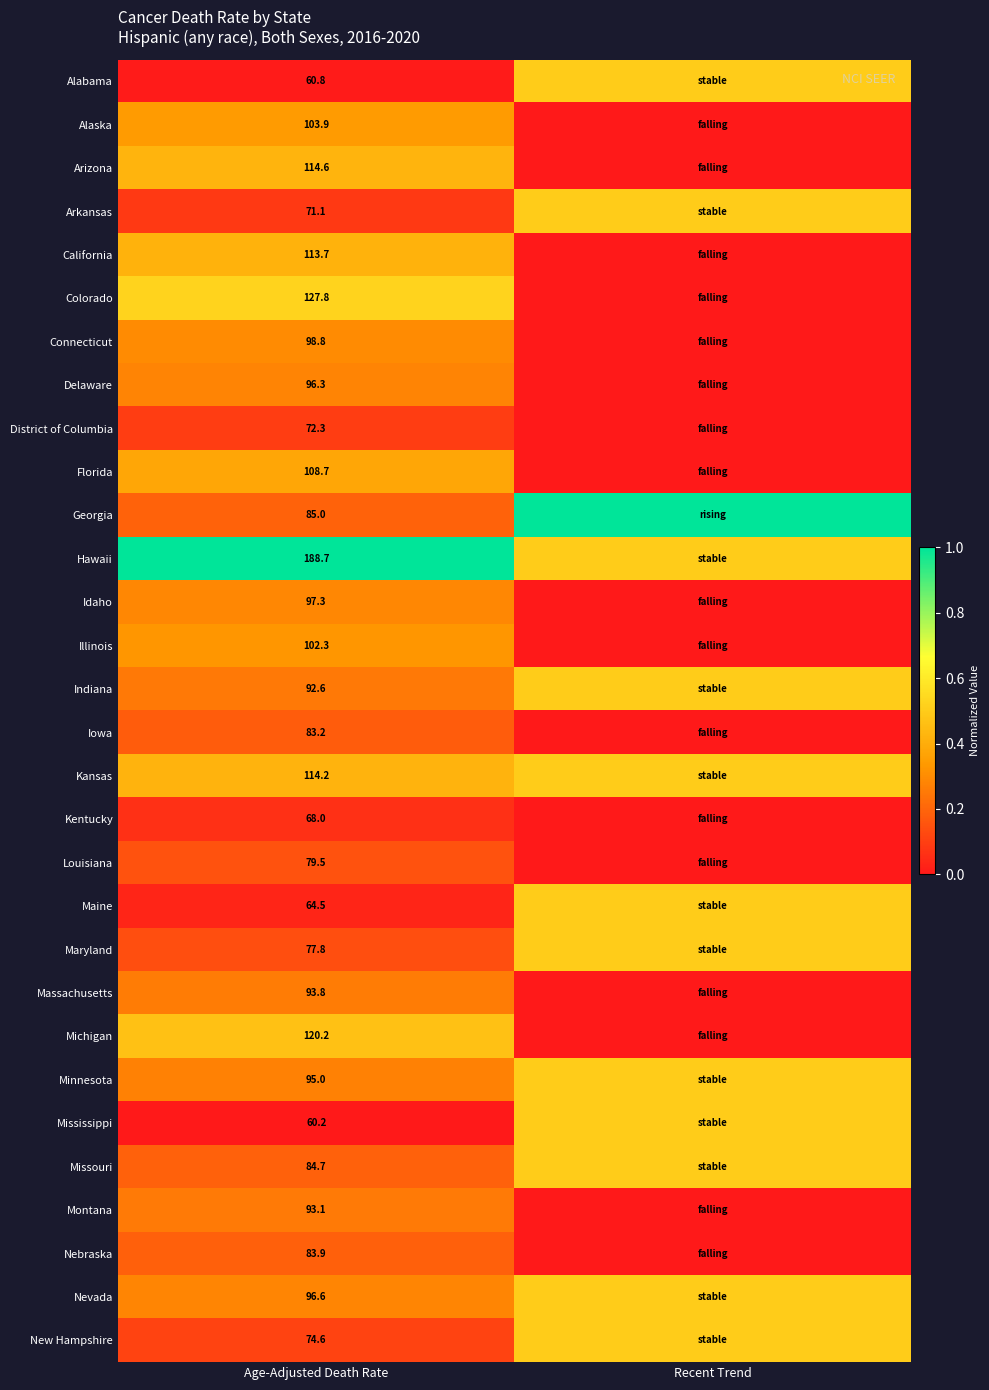

True or false: Louisiana has a value of 109.8 at Age-Adjusted Death Rate.

False